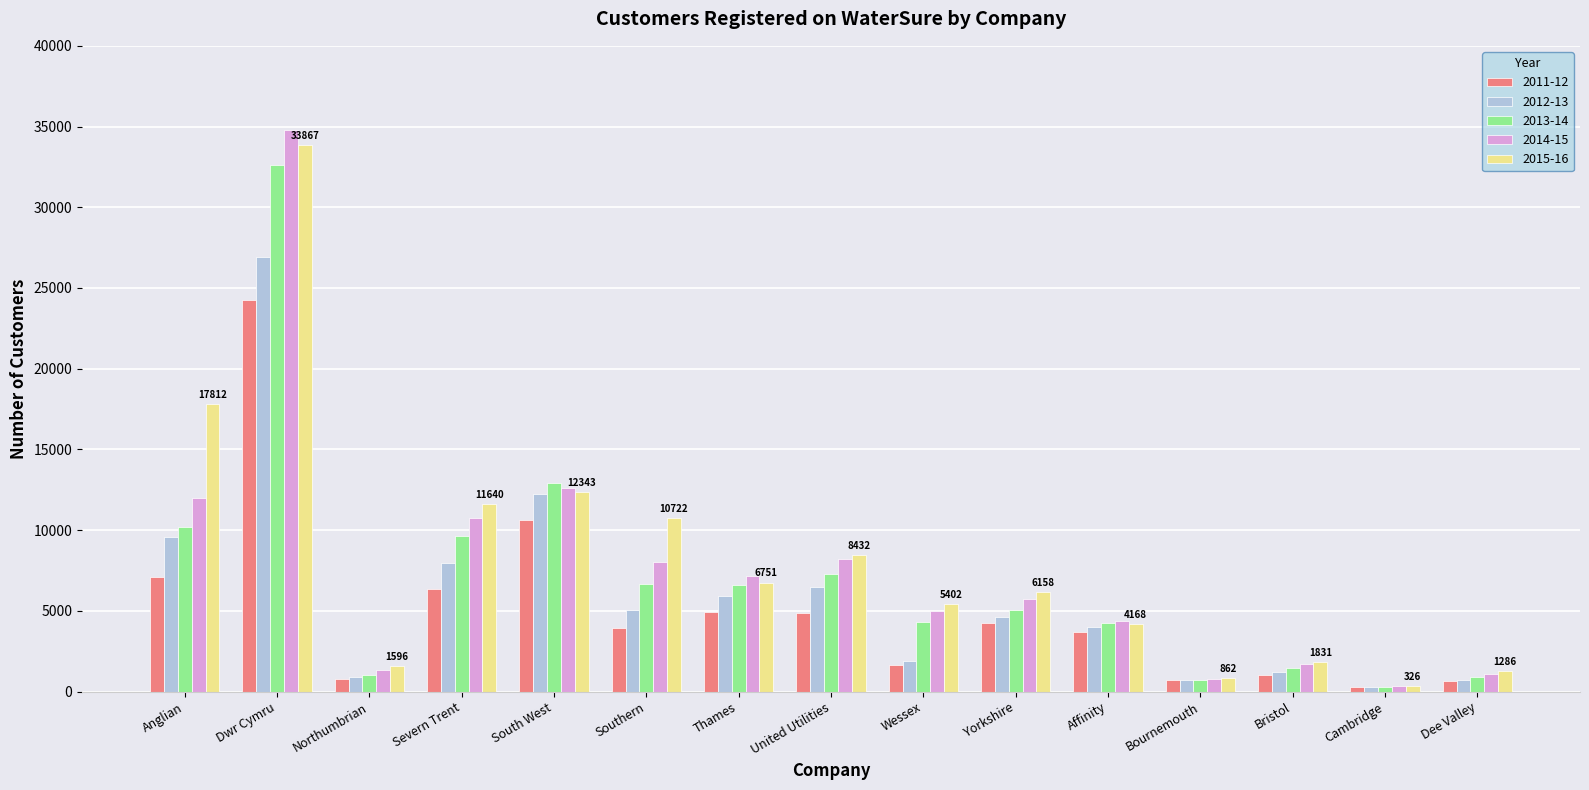

How many bars are there in total?

75